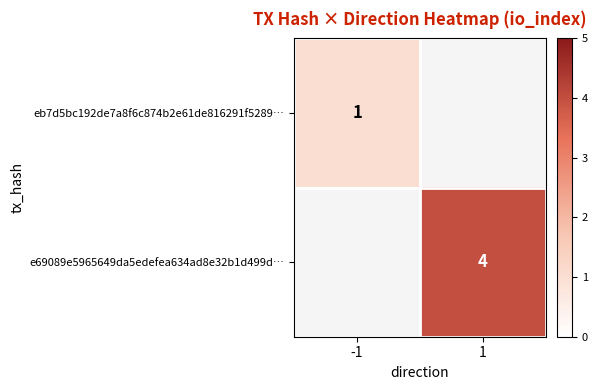

Which category has the lowest value across all series?

-1